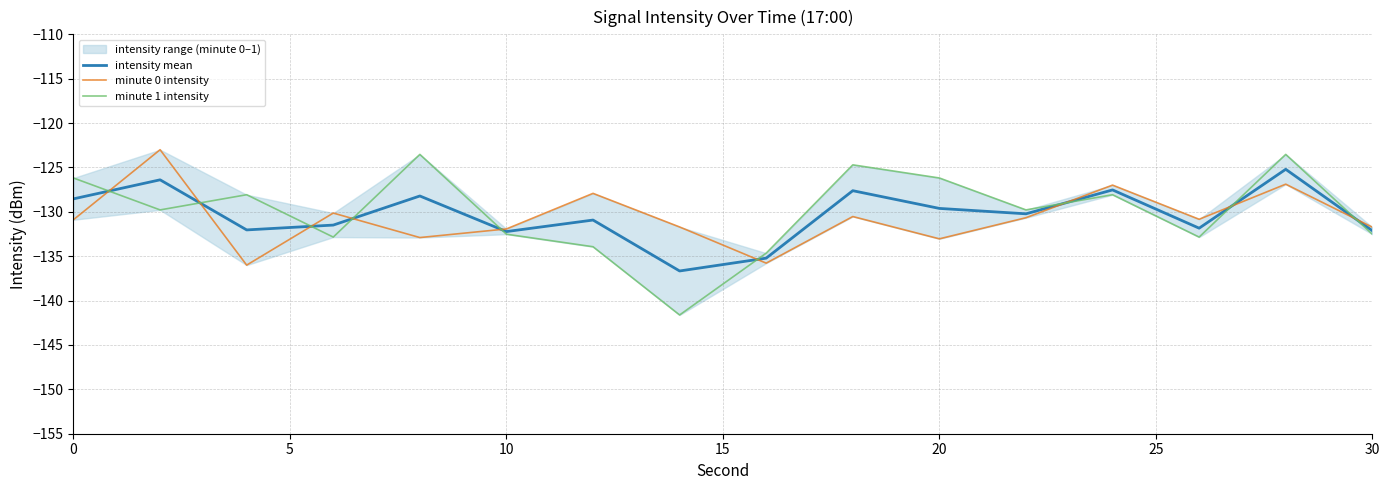

What is the difference between the maximum and minimum values in the minute 1 intensity series?

18.1